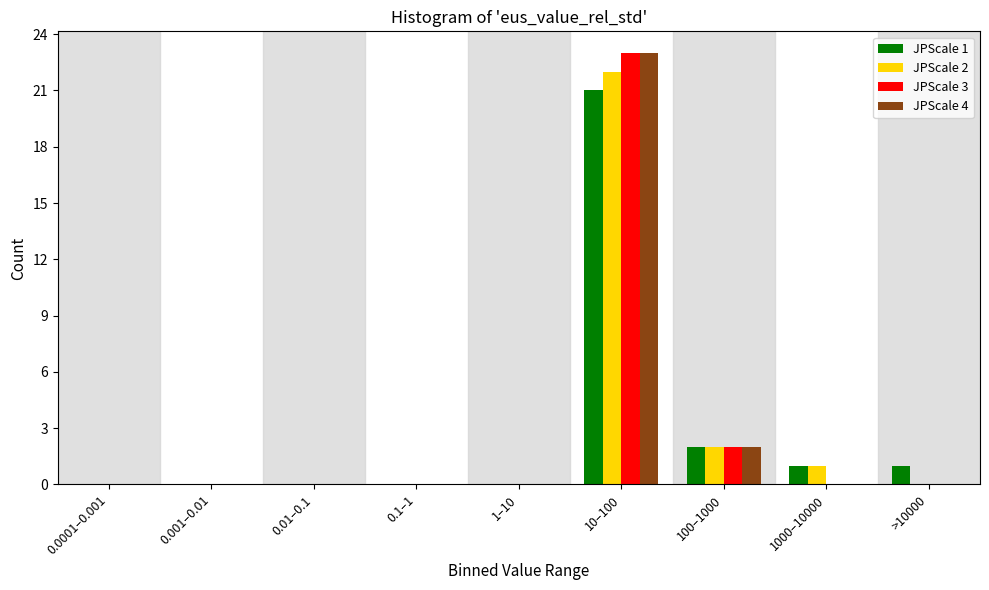

What is the sum of all JPScale 3 values?

25